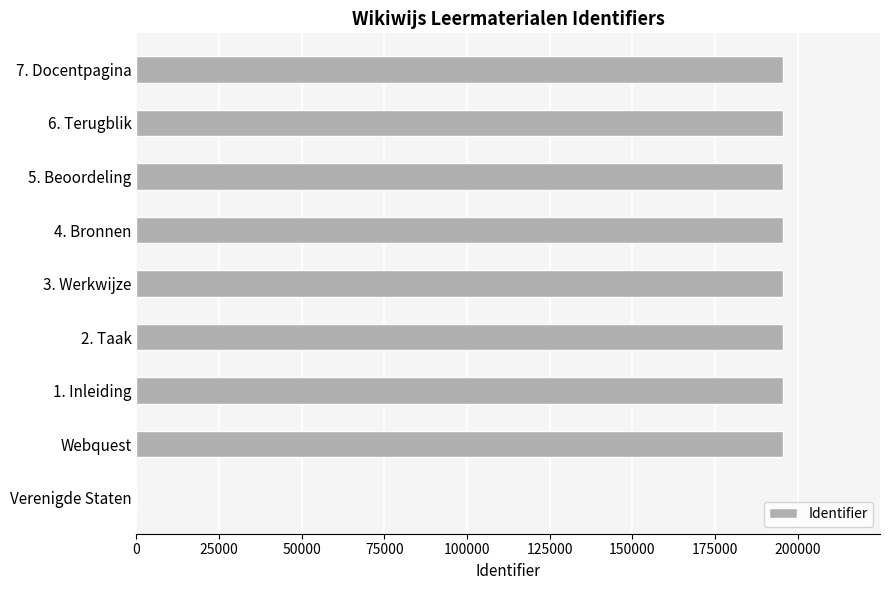

What is the ratio of the value at 3. Werkwijze to the value at 6. Terugblik?

1.0